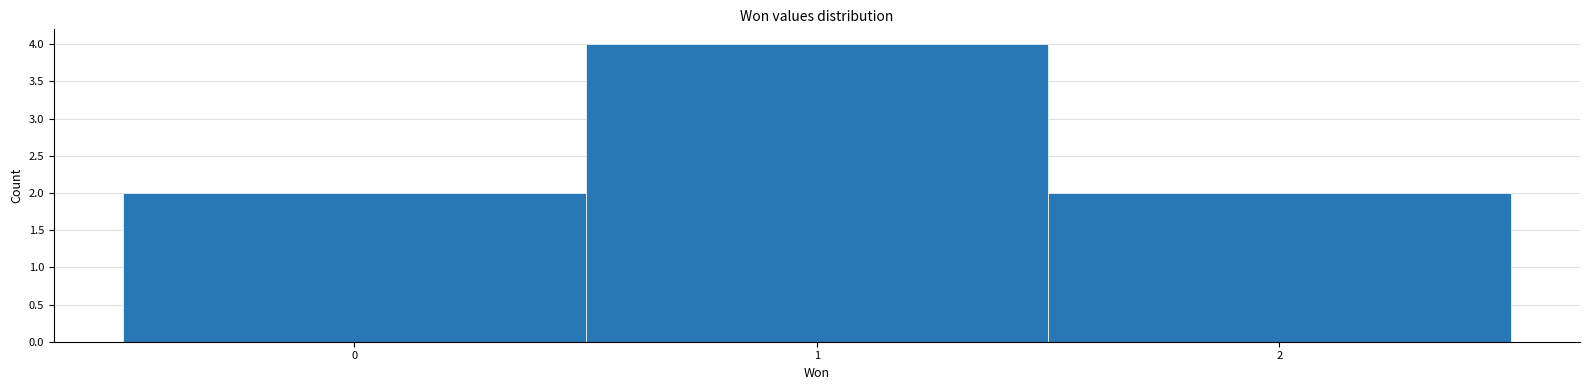

Reading left to right, transcribe this chart: for each bar, give the range it covers on the x-axis and its height. The values are not printed on the chart, so give them approximately, as read against the axis.

-0.5 to 0.5: 2
0.5 to 1.5: 4
1.5 to 2.5: 2